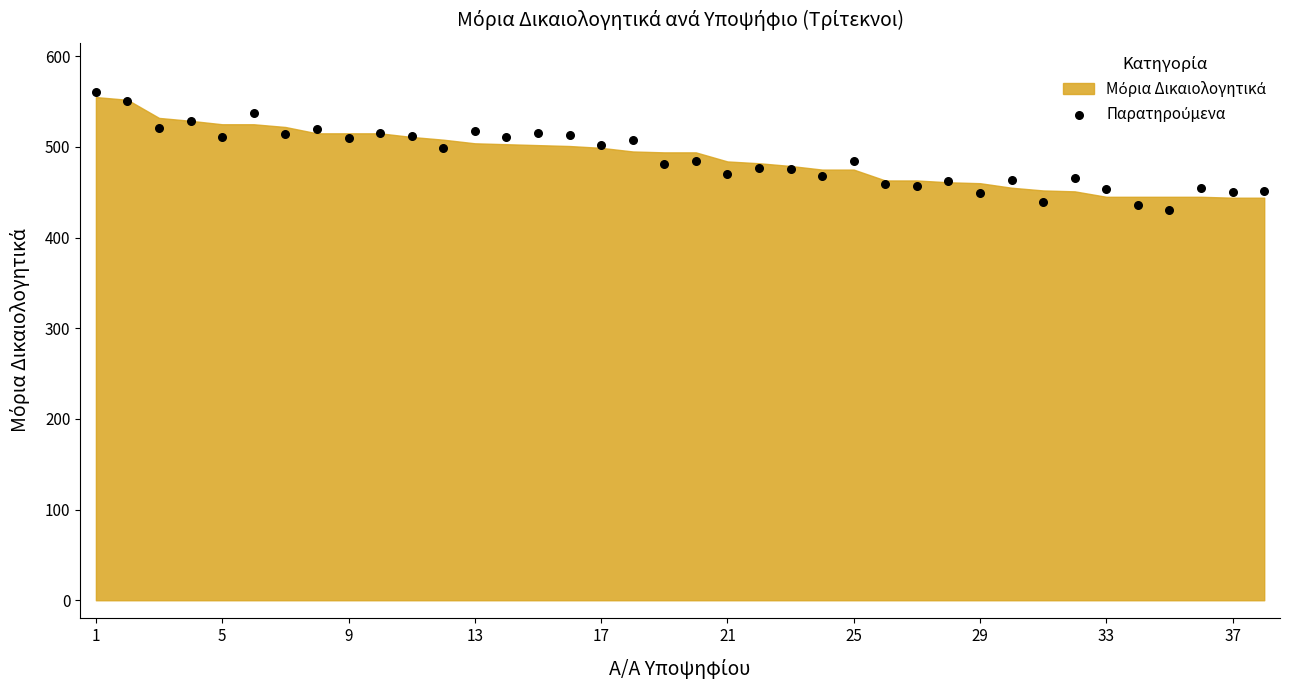

What is the range of Y values (max minus min)?

130.4